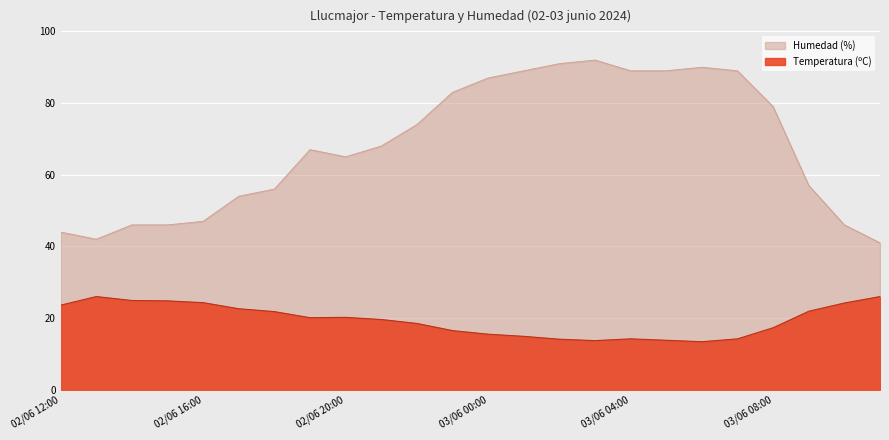

Reading left to right, what are all the values shown in this chart?

Temperatura (ºC): 23.6	26.0	24.9	24.8	24.3	22.6	21.8	20.1	20.2	19.6	18.5	16.5	15.5	14.9	14.1	13.7	14.2	13.8	13.4	14.2	17.3	21.9	24.2	26.0
Humedad (%): 44.0	42.0	46.0	46.0	47.0	54.0	56.0	67.0	65.0	68.0	74.0	83.0	87.0	89.0	91.0	92.0	89.0	89.0	90.0	89.0	79.0	57.0	46.0	41.0